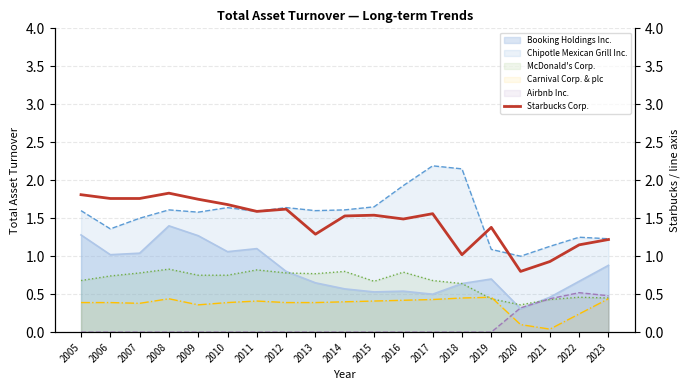

True or false: Chipotle Mexican Grill Inc. and McDonald's Corp. cross at least once.

False